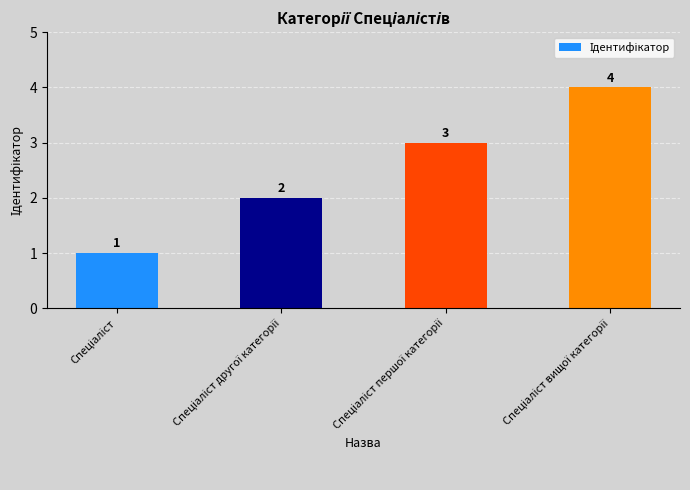

Are the bars grouped side by side (vs. stacked)?

No